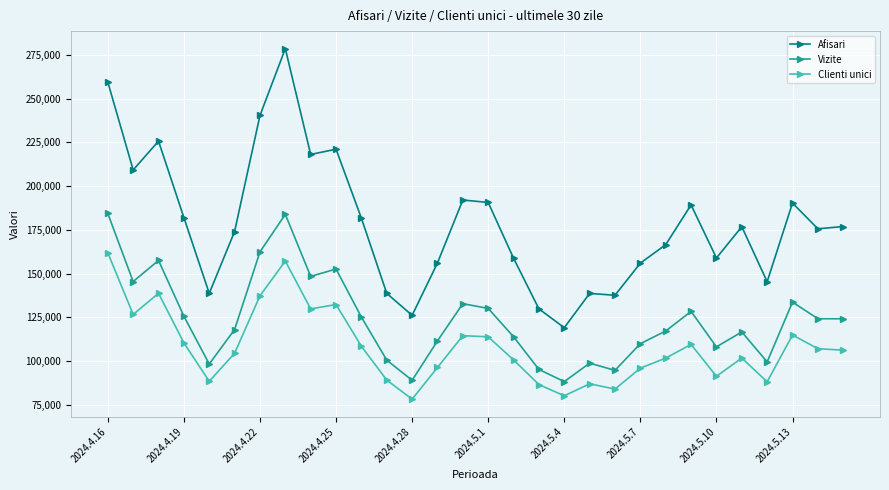

What is the average value of the Vizite series?

123915